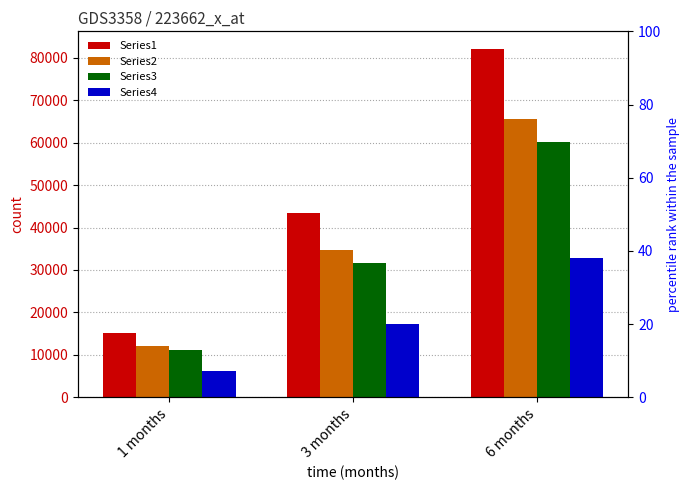

Which series has the largest range (max minus min)?

Series1